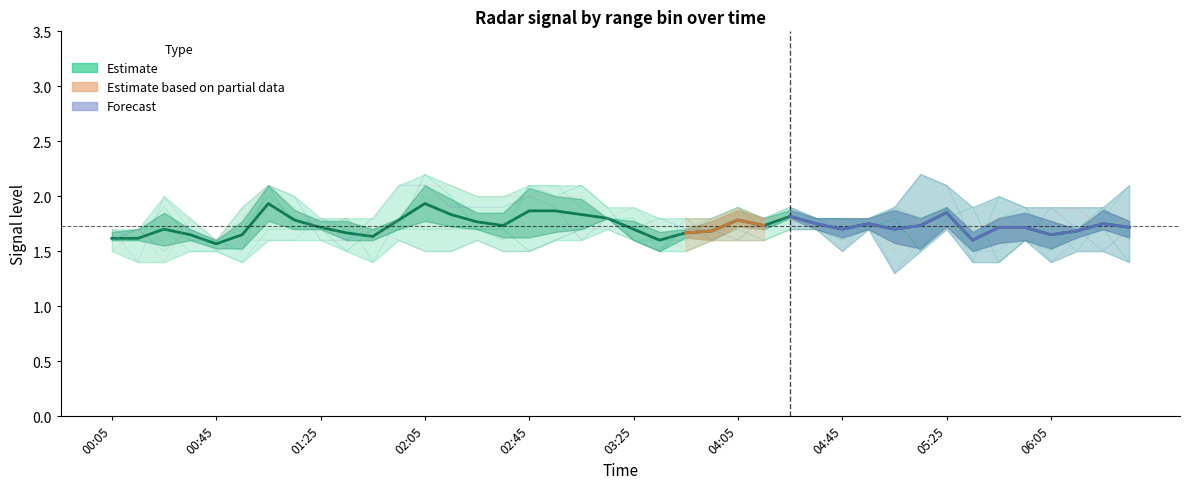

List the labels in order of 8.775 value, largest first.

2006/06/28 02:45, 2006/06/28 02:55, 2006/06/28 06:35, 2006/06/28 02:05, 2006/06/28 03:05, 2006/06/28 04:05, 2006/06/28 04:25, 2006/06/28 05:05, 2006/06/28 05:25, 2006/06/28 05:55, 2006/06/28 01:35, 2006/06/28 01:55, 2006/06/28 02:15, 2006/06/28 03:15, 2006/06/28 03:25, 2006/06/28 03:55, 2006/06/28 04:15, 2006/06/28 04:35, 2006/06/28 04:45, 2006/06/28 04:55, 2006/06/28 05:15, 2006/06/28 05:45, 2006/06/28 06:25, 2006/06/28 00:25, 2006/06/28 01:05, 2006/06/28 01:15, 2006/06/28 01:25, 2006/06/28 02:25, 2006/06/28 03:45, 2006/06/28 06:05, 2006/06/28 00:05, 2006/06/28 00:15, 2006/06/28 02:35, 2006/06/28 00:35, 2006/06/28 00:45, 2006/06/28 03:35, 2006/06/28 05:35, 2006/06/28 06:15, 2006/06/28 00:55, 2006/06/28 01:45